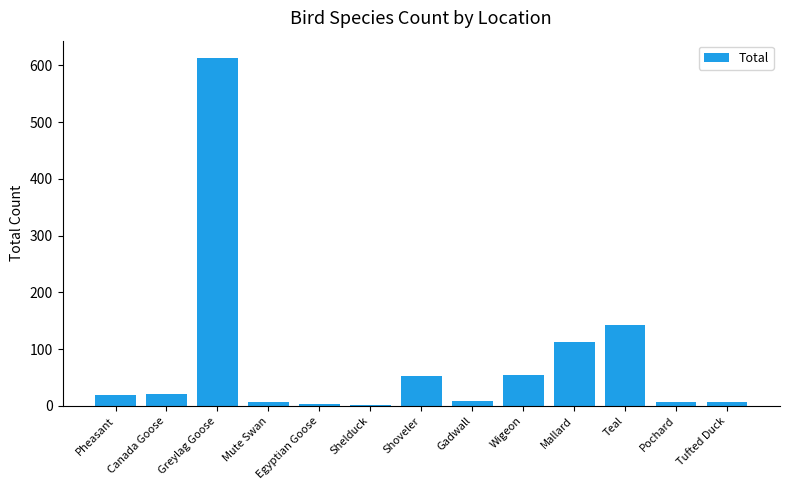

What is the maximum value shown in the chart?

613